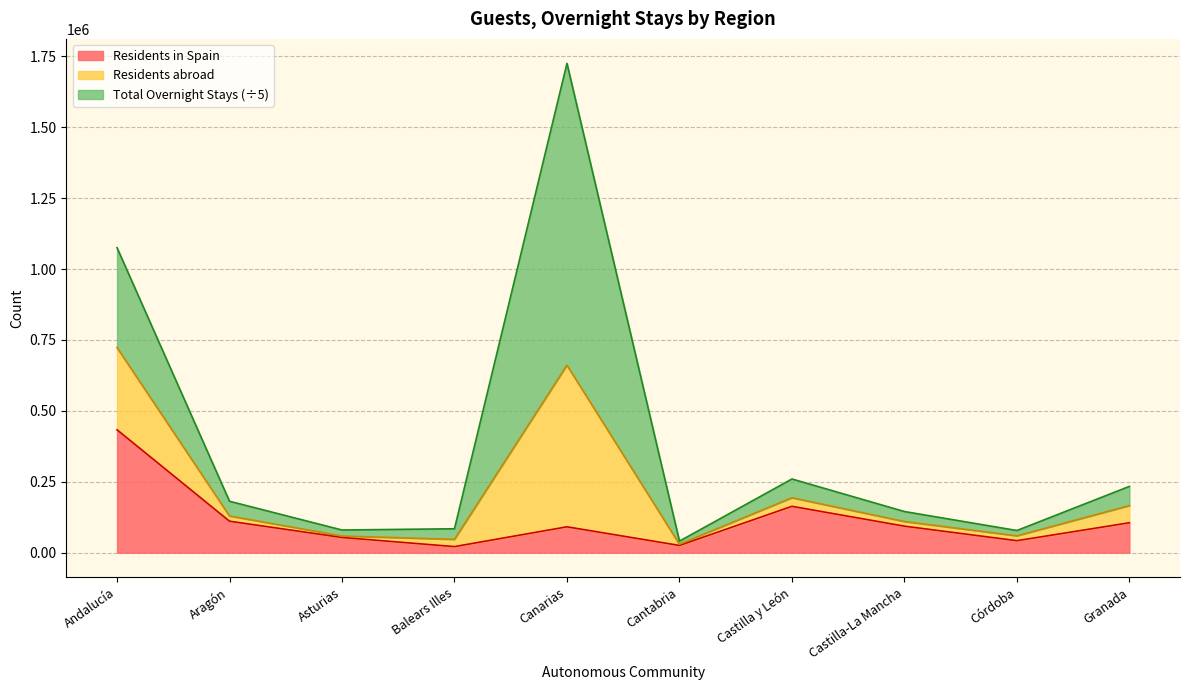

What is the label of the 1st point from the right?

Granada